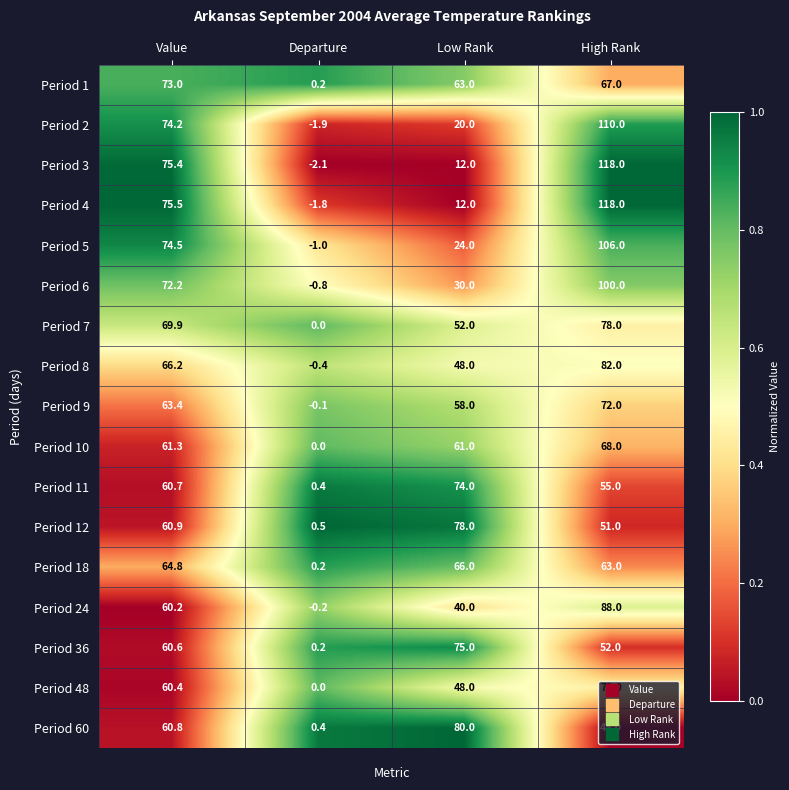

Which series has the widest spread of values?

Period 3